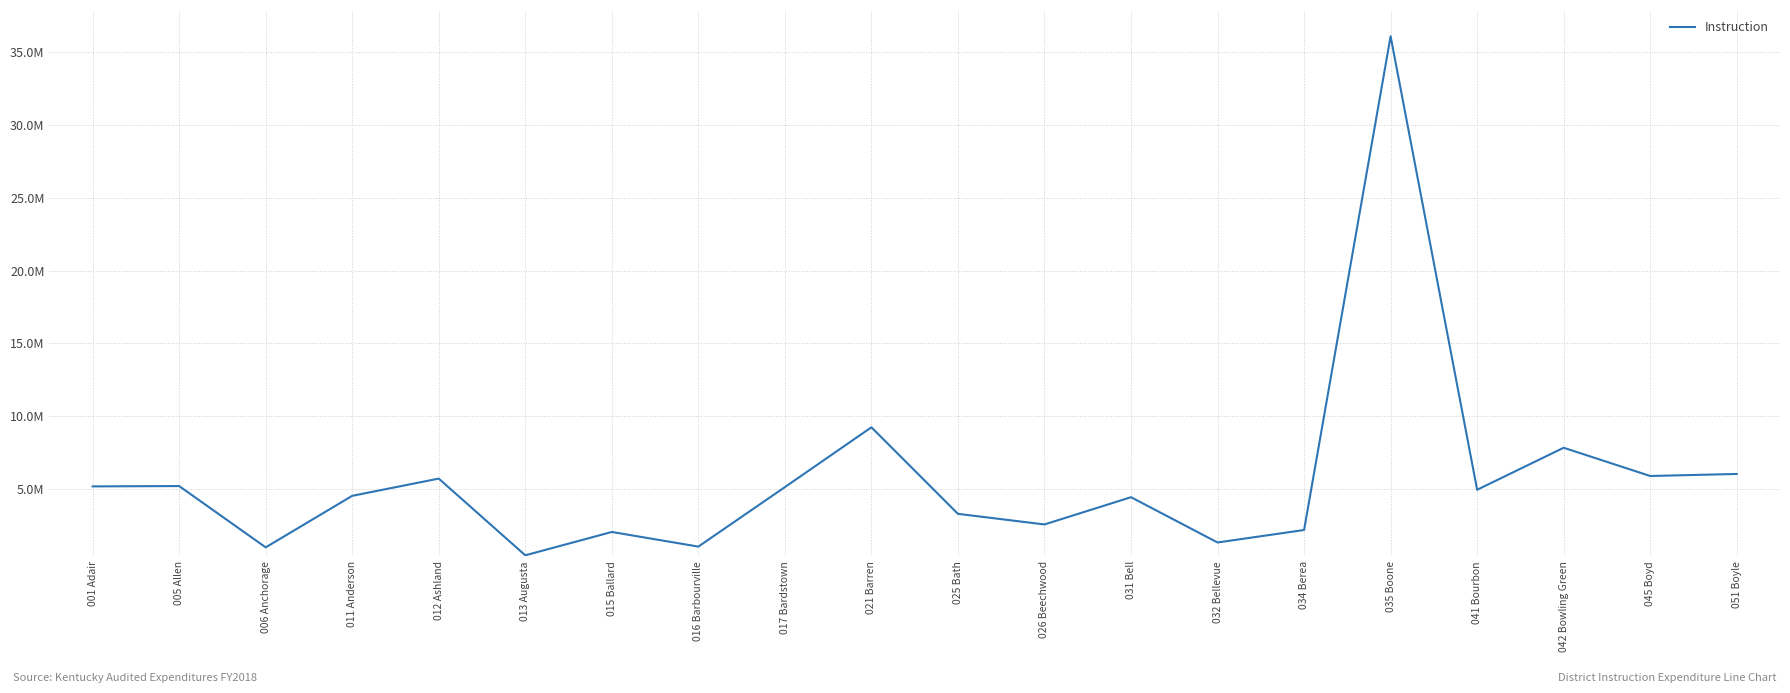

What is the difference between the maximum and minimum values?

35663997